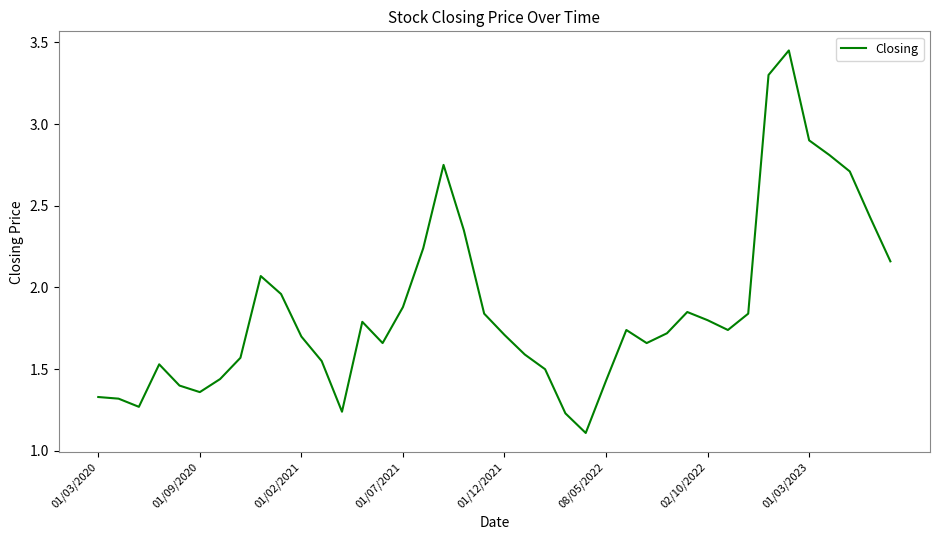

What is the minimum value shown in the chart?

1.1